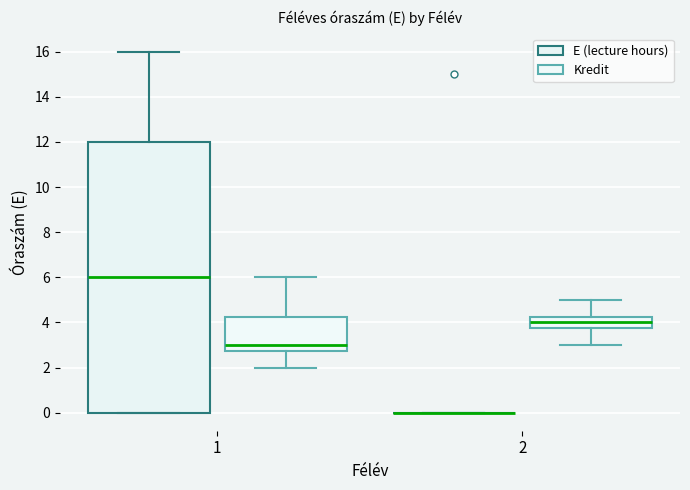

Reading left to right, read every box against the y-axis: the position of its median line, the range the box covers, and the ends of its whiskers. The values are not printed on the chart, so give them approximately, as read against the axis.

1 (E (lecture hours)): median 6.0, box 0.0 to 12.0, whiskers 0.0 to 16.0
1 (Kredit): median 3.0, box 2.8 to 4.2, whiskers 2.0 to 6.0
2 (E (lecture hours)): box collapsed to a line at 0.0, whiskers 0.0 to 0.0
2 (Kredit): median 4.0, box 3.8 to 4.2, whiskers 3.0 to 5.0